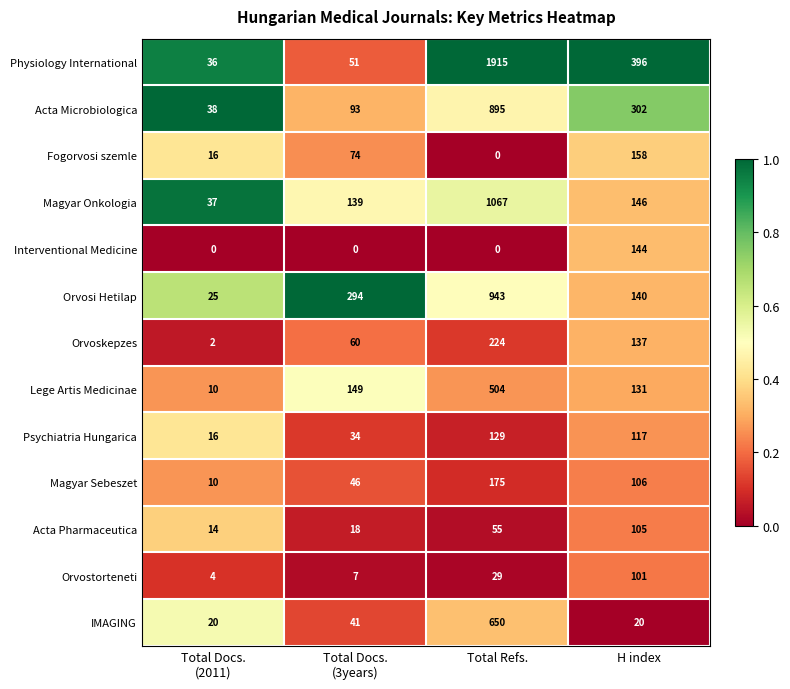

What is the greatest value displayed?

1915